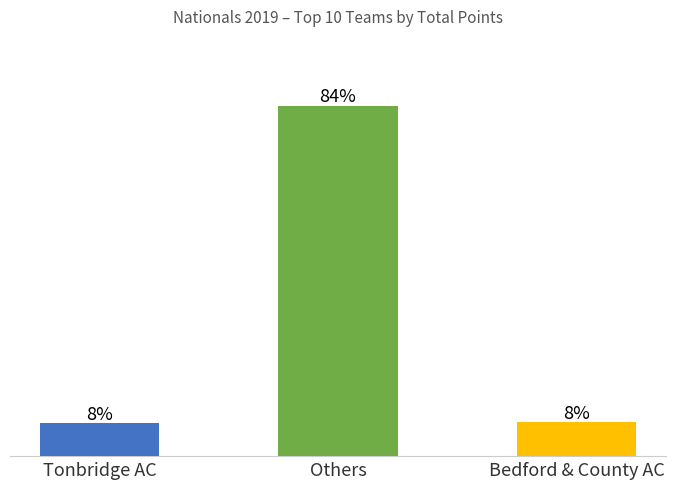

How many data points are above 60?

1